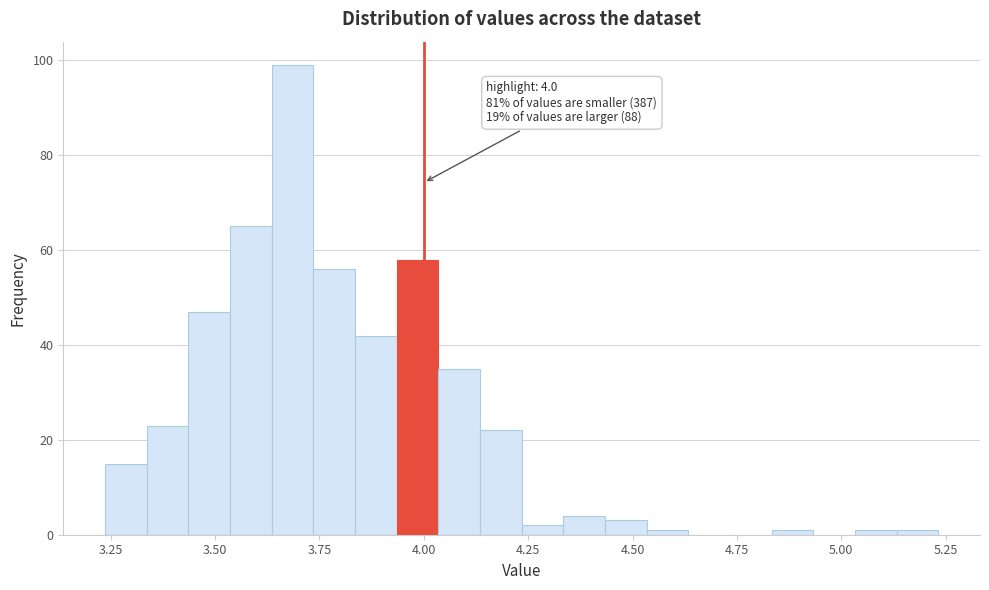

Read against the x-axis, roughly where is the centre of the tallest bar?

3.70